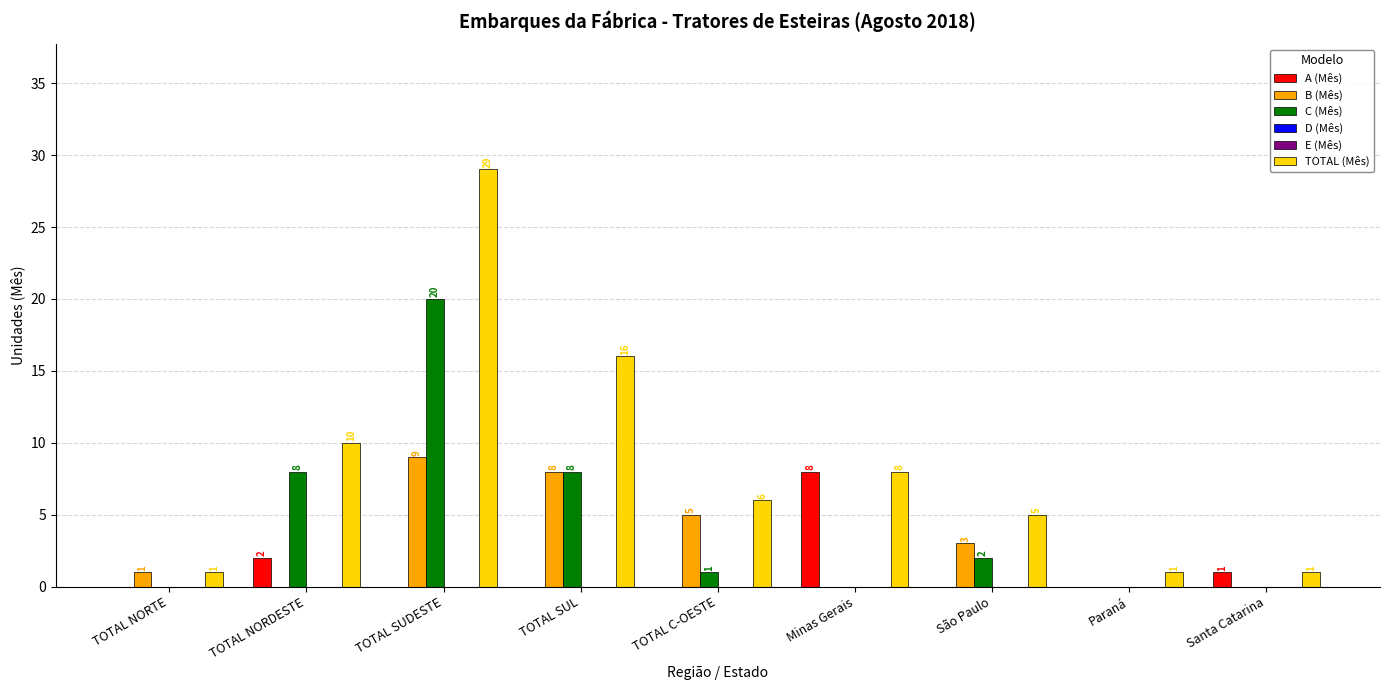

At which category is the sum across all series the highest?

TOTAL SUDESTE